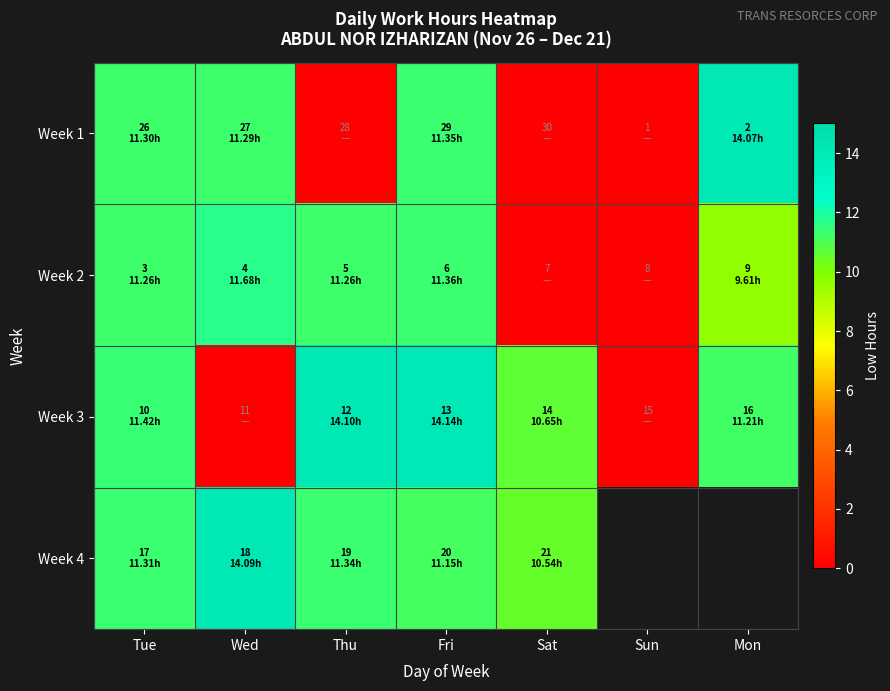

The Week 4 series shows 2.6 at Tue. True or false?

False